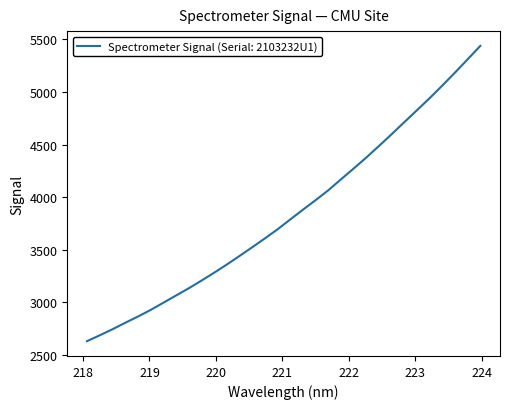

What is the minimum value shown in the chart?

2628.7